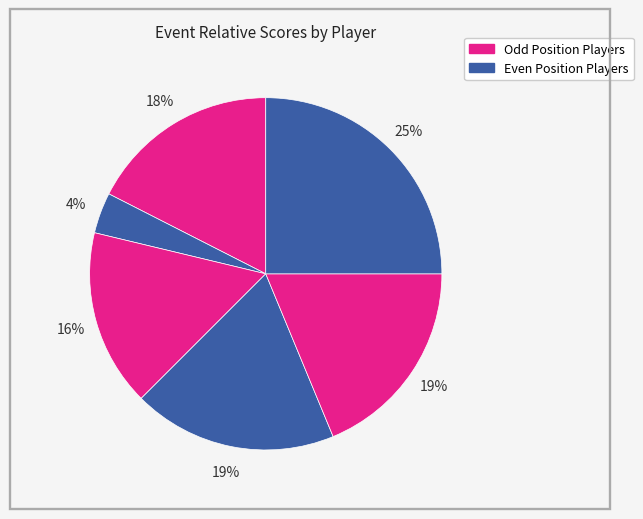

How many segments does this pie chart have?

6